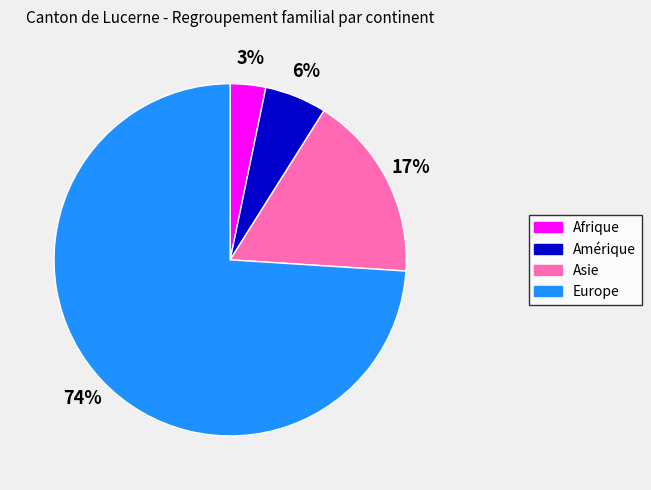

To the nearest percent, what is the average slice percentage?

25%